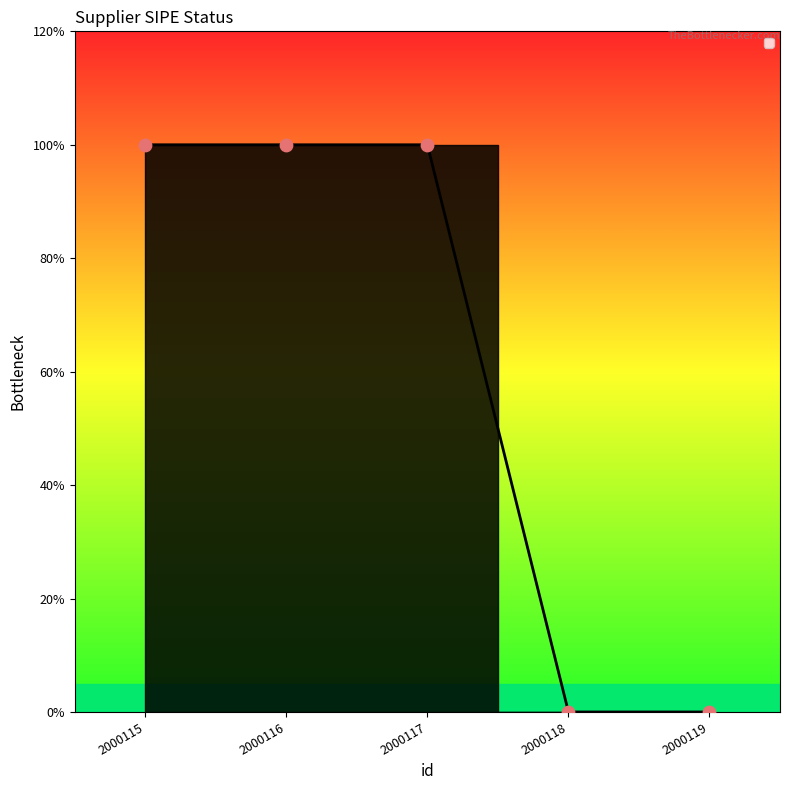

Is this an area chart (filled region under the line)?

Yes